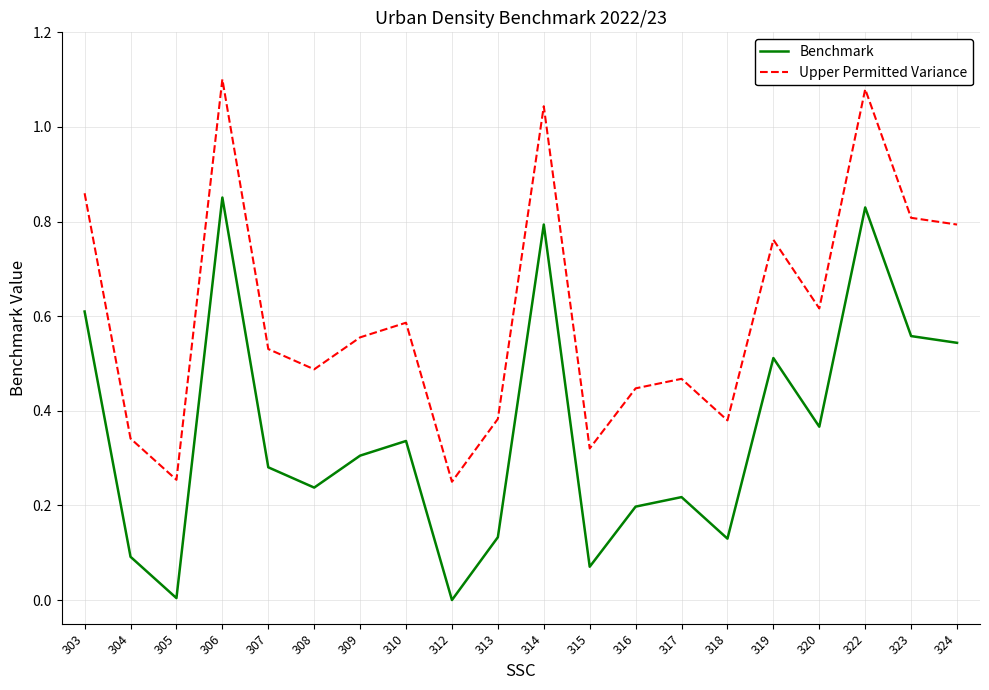

True or false: Benchmark and Upper Permitted Variance cross at least once.

False